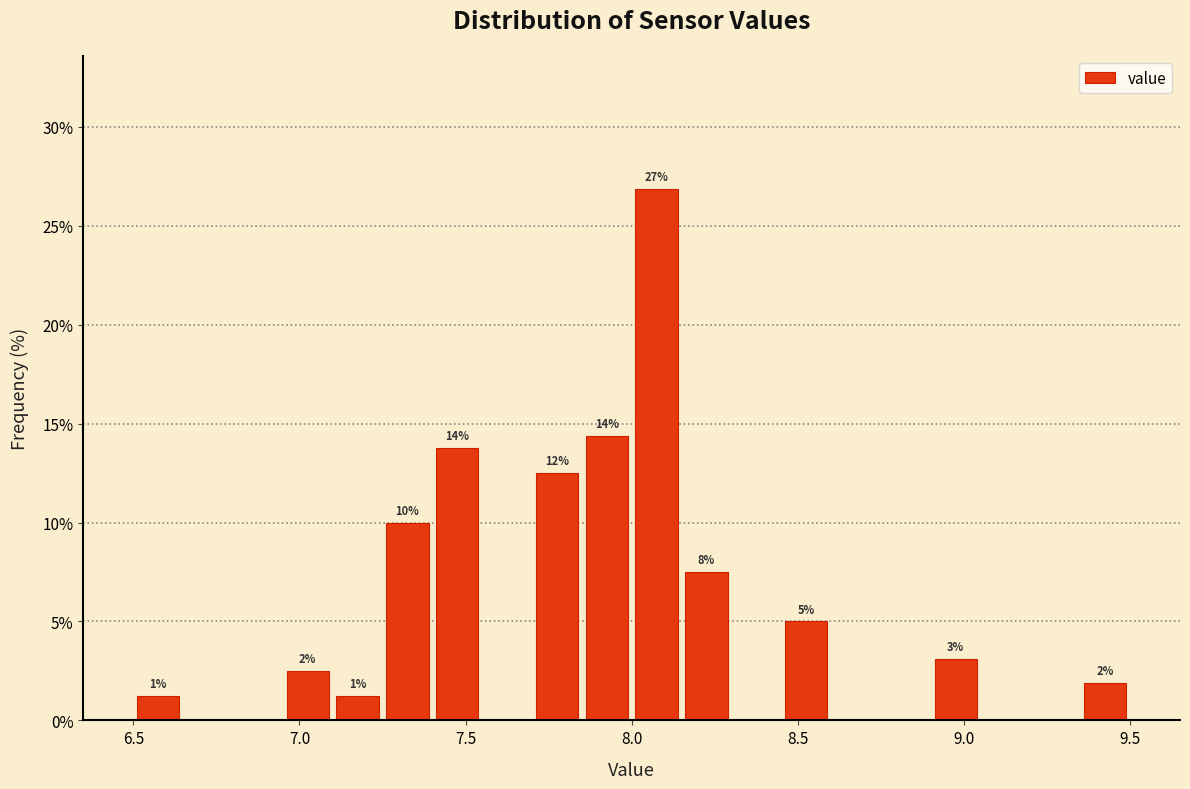

Around what value on the x-axis is the tallest bar? Give the approximate position of its centre, as read against the axis.

8.10